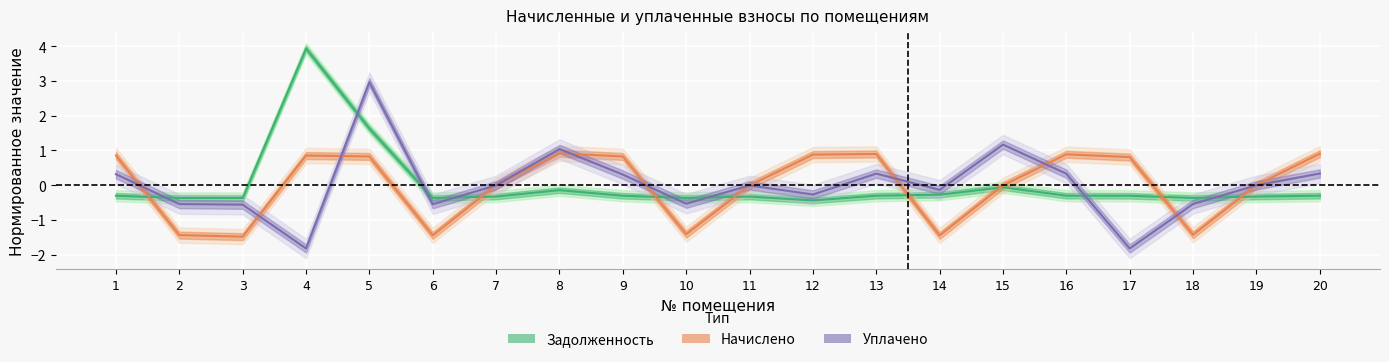

Is this an area chart (filled region under the line)?

No